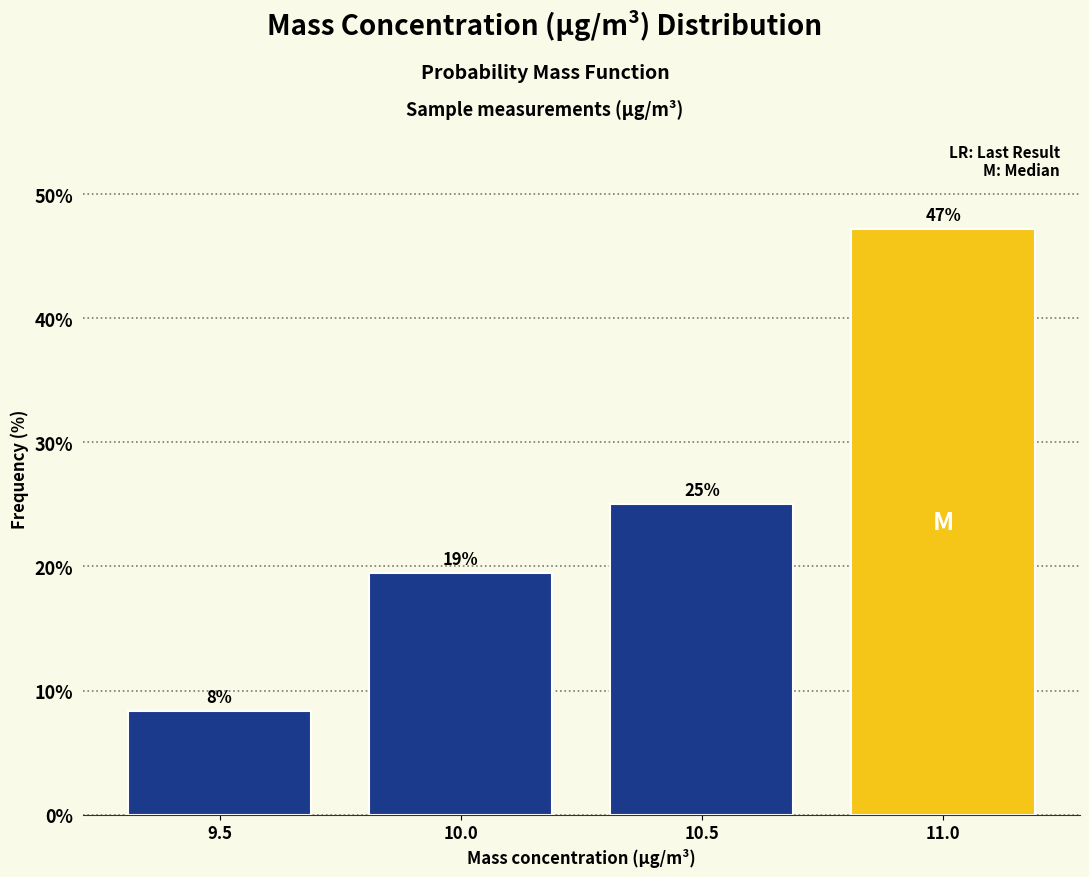

Is it true that the value at 10.0 is 5.3?

False